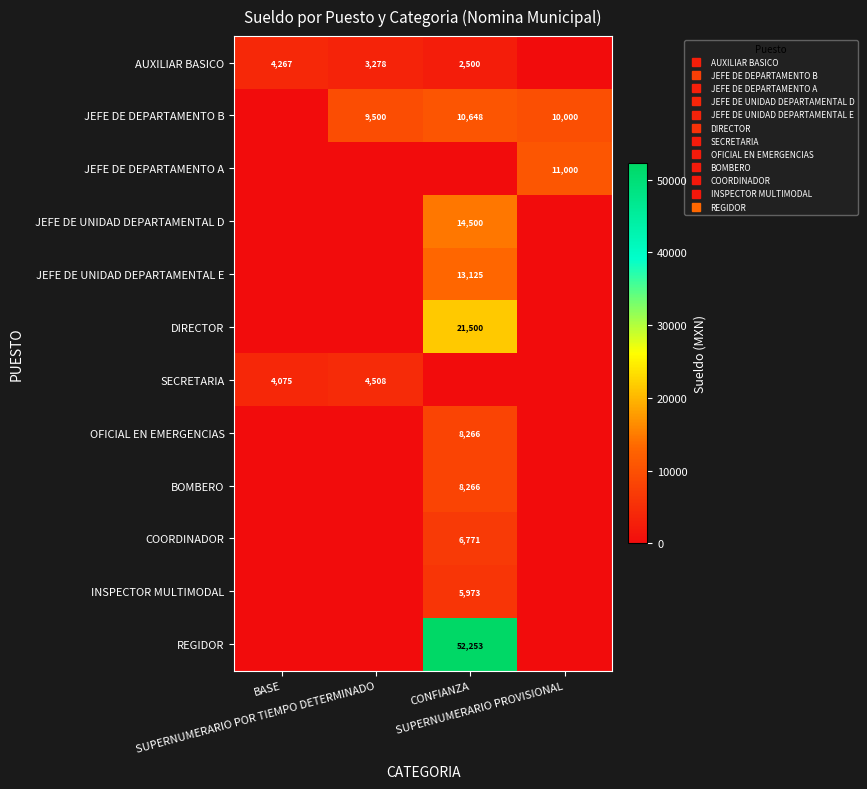

What is the average value of the SECRETARIA series?

2145.8